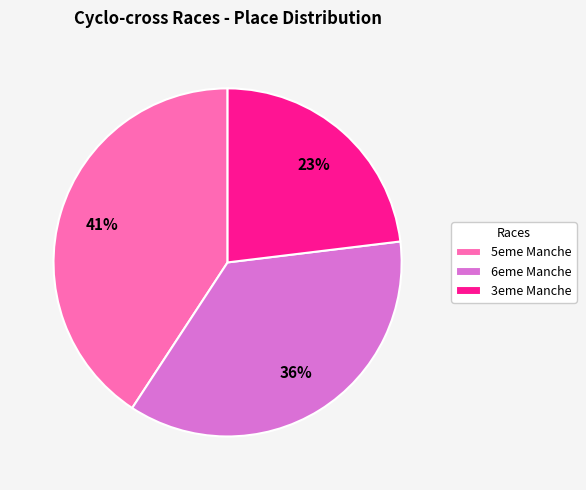

Which category has the biggest portion of the pie?

5eme Manche